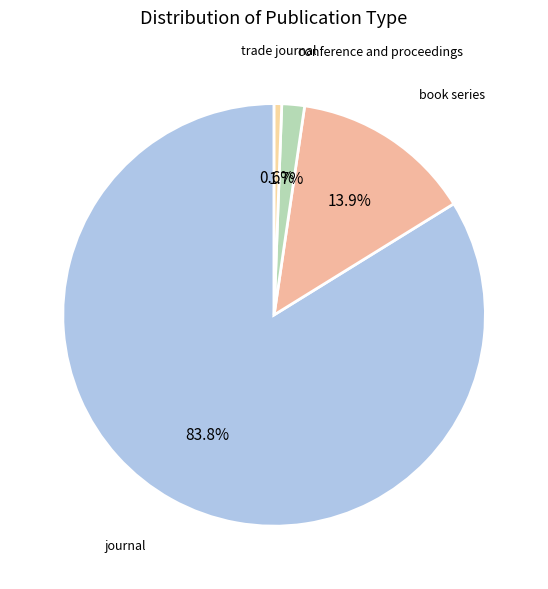

How many slices are in this pie chart?

4